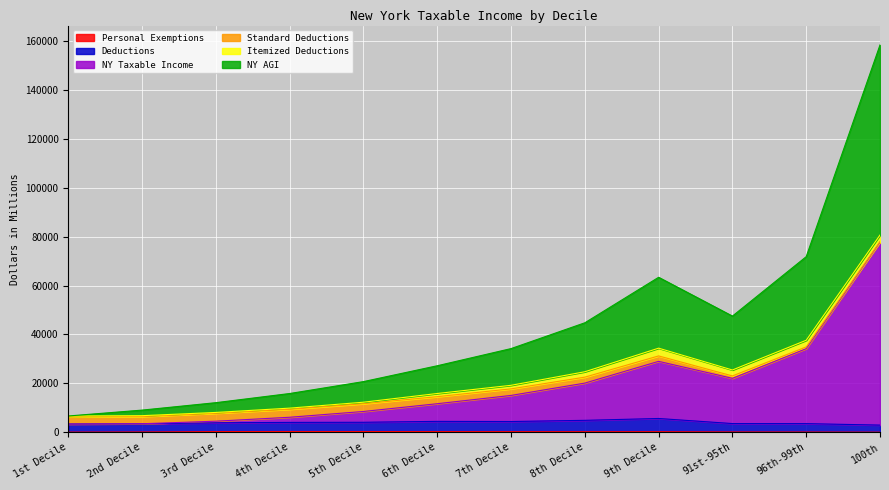

At which category is the sum across all series the highest?

100th